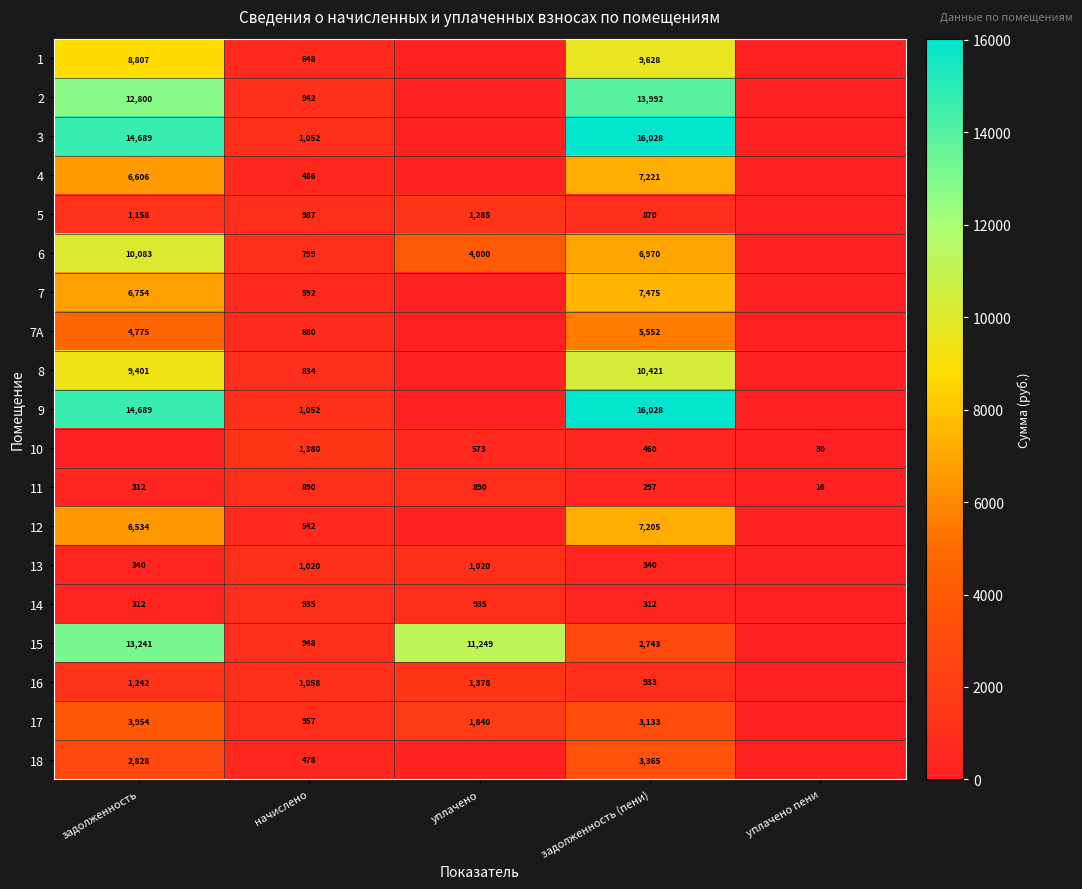

Is it true that 3 equals 372.1 at начислено?

False